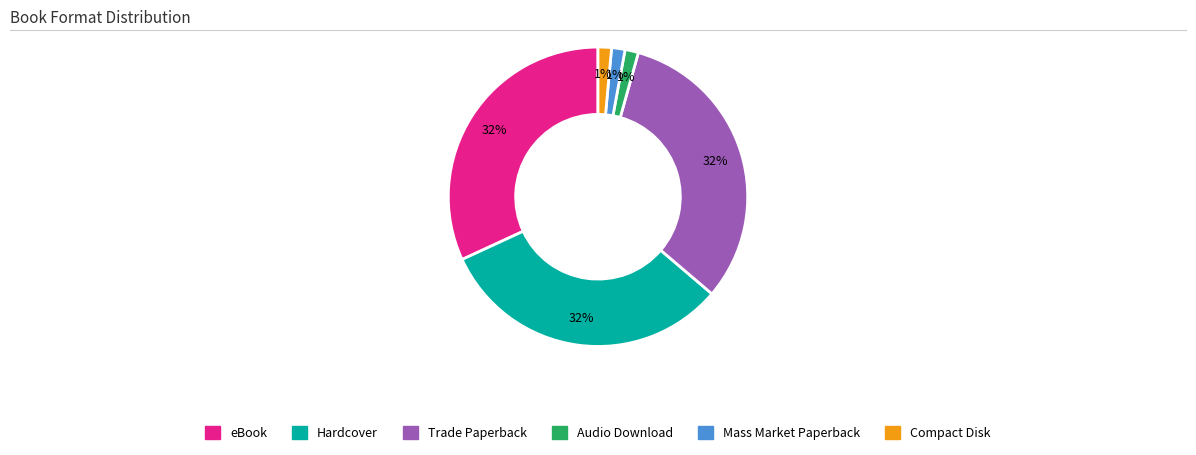

Which has a higher value, Mass Market Paperback or Hardcover?

Hardcover